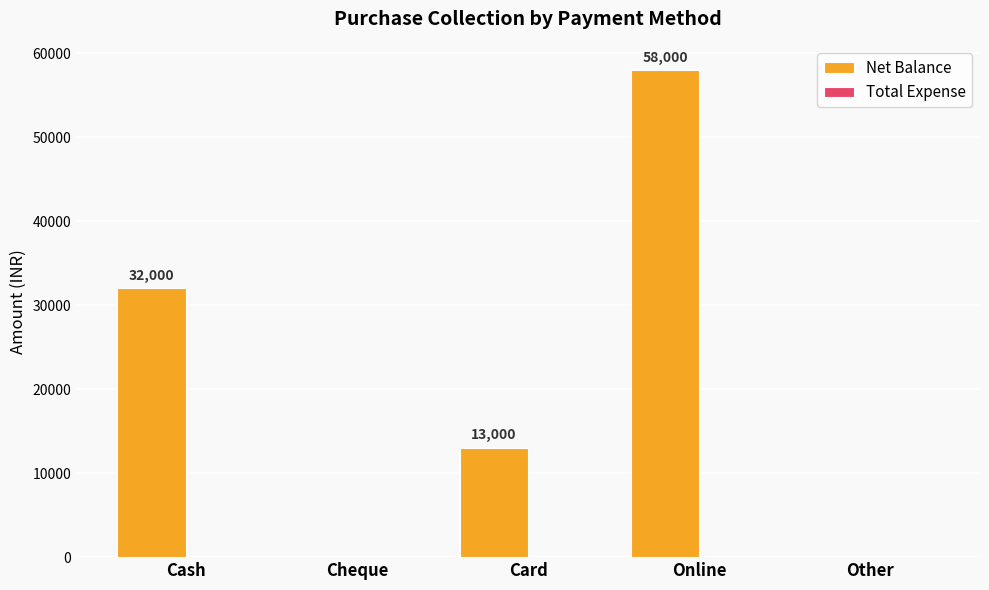

Are the bars grouped side by side (vs. stacked)?

No